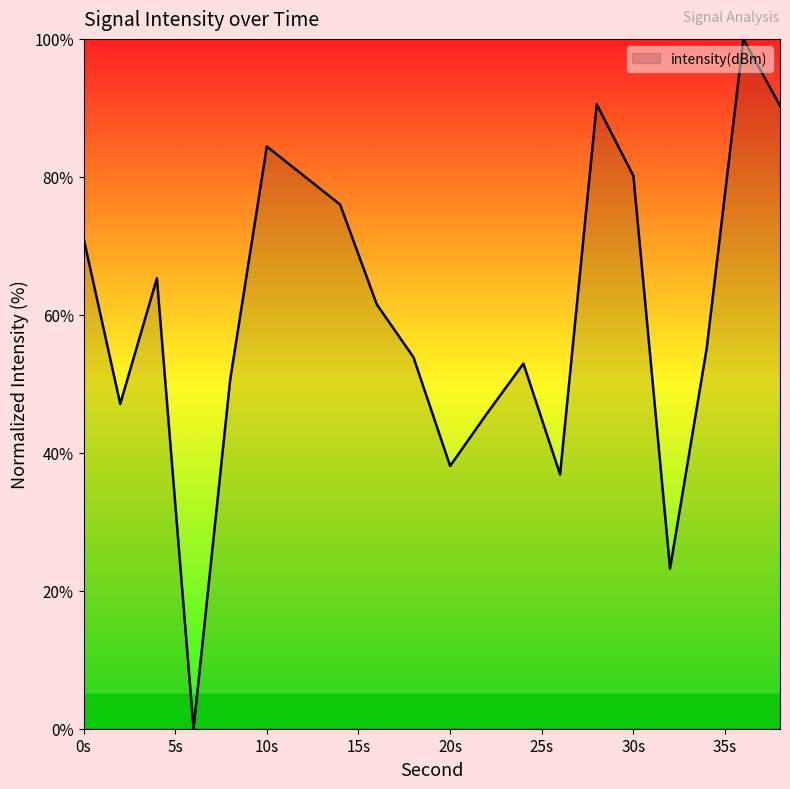

What is the difference between the maximum and minimum values?

100.0